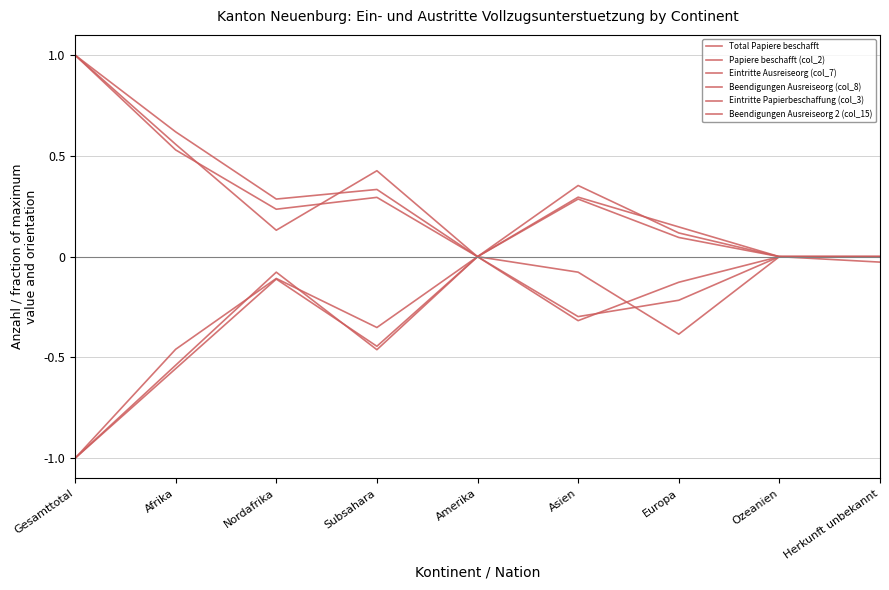

Is the value of Eintritte Ausreiseorg (col_7) at Europa greater than the value of Papiere beschafft (col_2) at Gesamttotal?

Yes